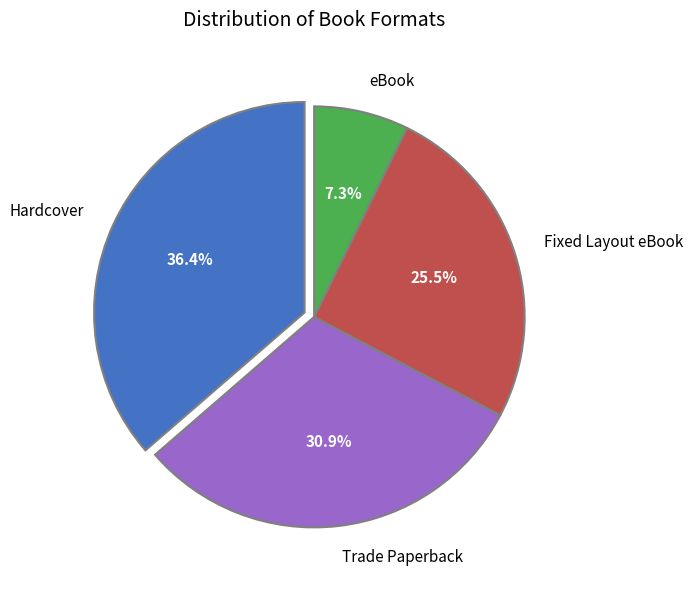

Which category has the smallest portion of the pie?

eBook